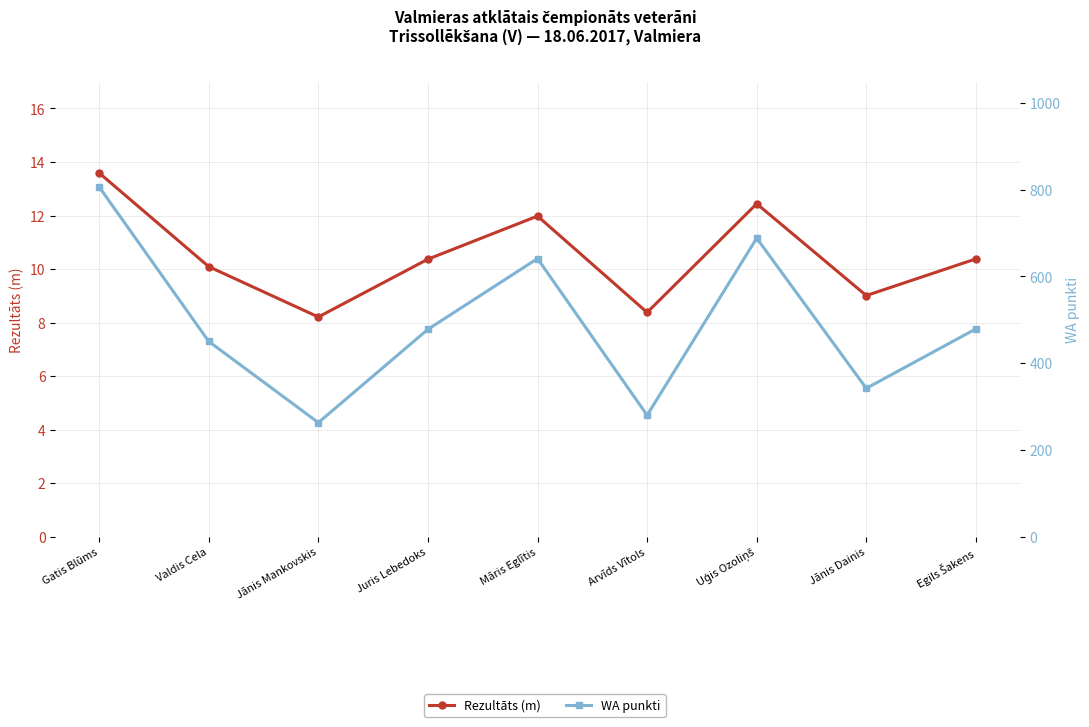

The Rezultāts (m) series shows 13.5 at Jānis Mankovskis. True or false?

False